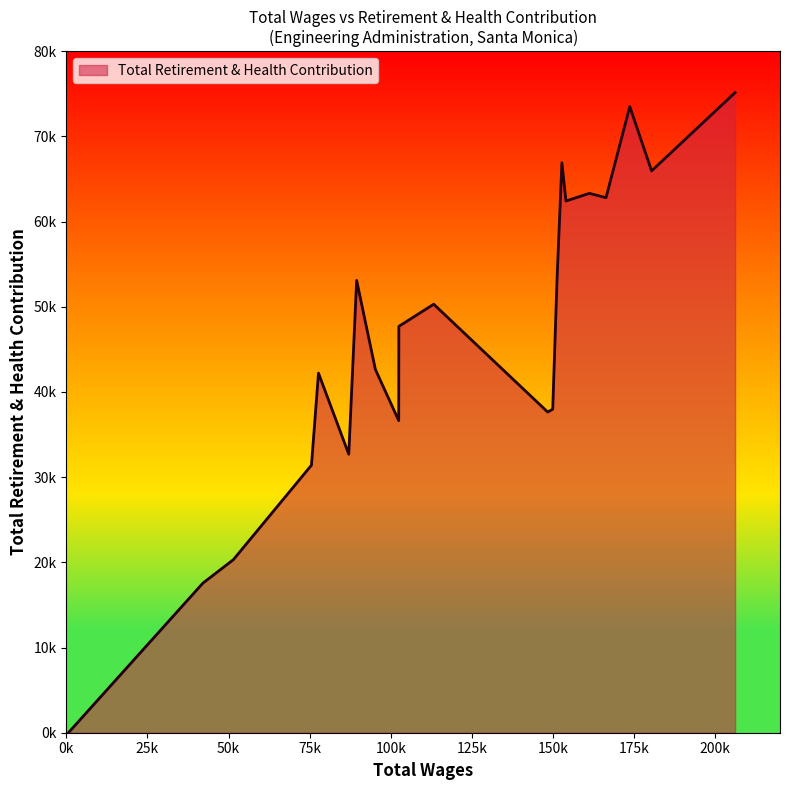

List the labels in order of value, smallest first.

20, 19, 18, 17, 15, 12, 9, 8, 16, 13, 11, 10, 14, 7, 5, 3, 4, 1, 6, 2, 0